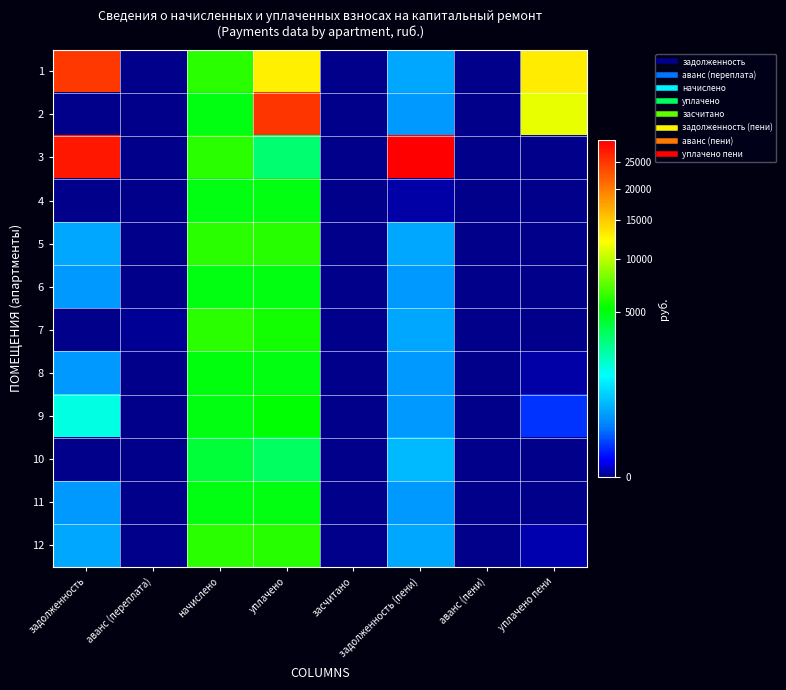

How many data points does each series have?

8